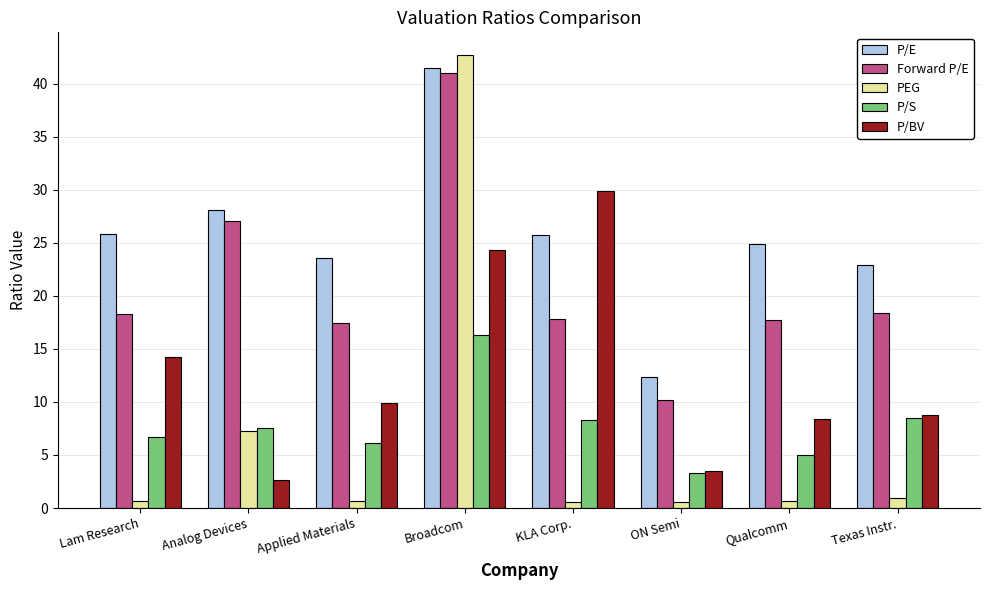

Count the number of categories in the chart.

8